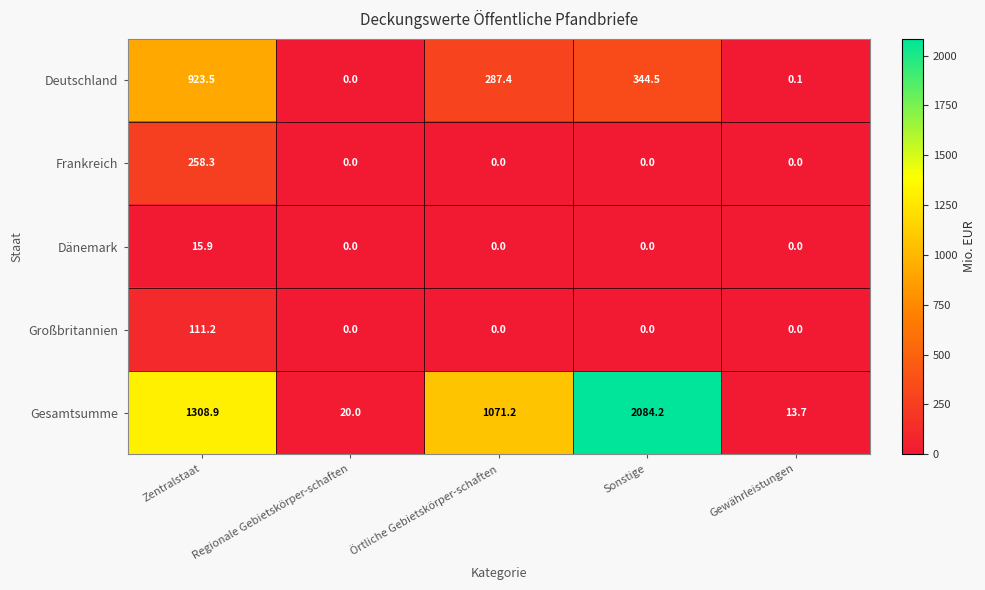

What is the difference between the maximum and minimum values in the Frankreich series?

258.3